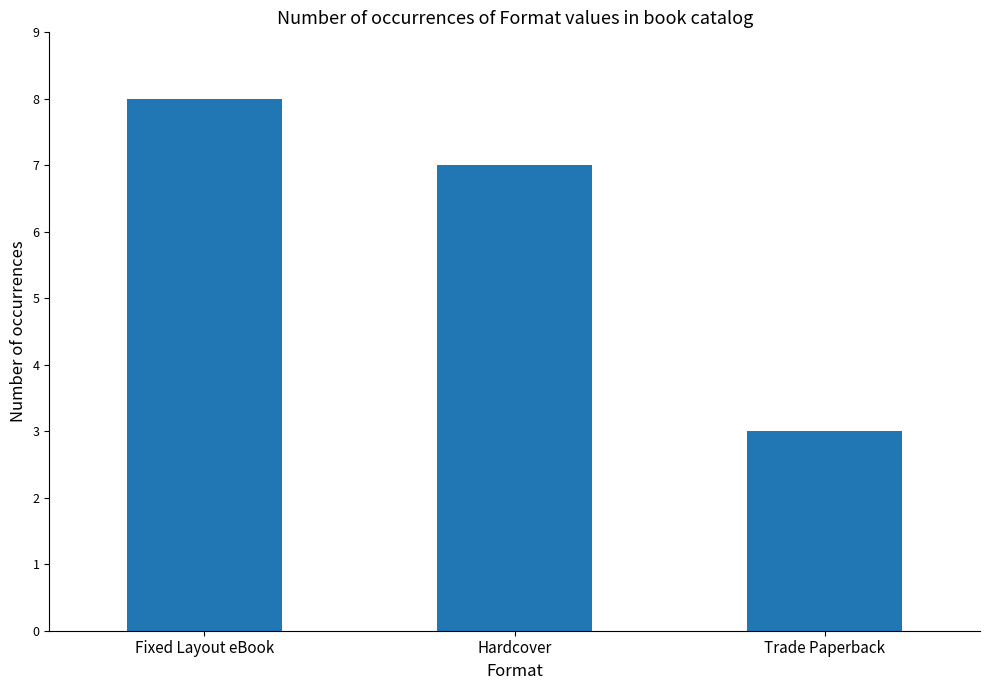

What is the change in value from Hardcover to Trade Paperback?

-4